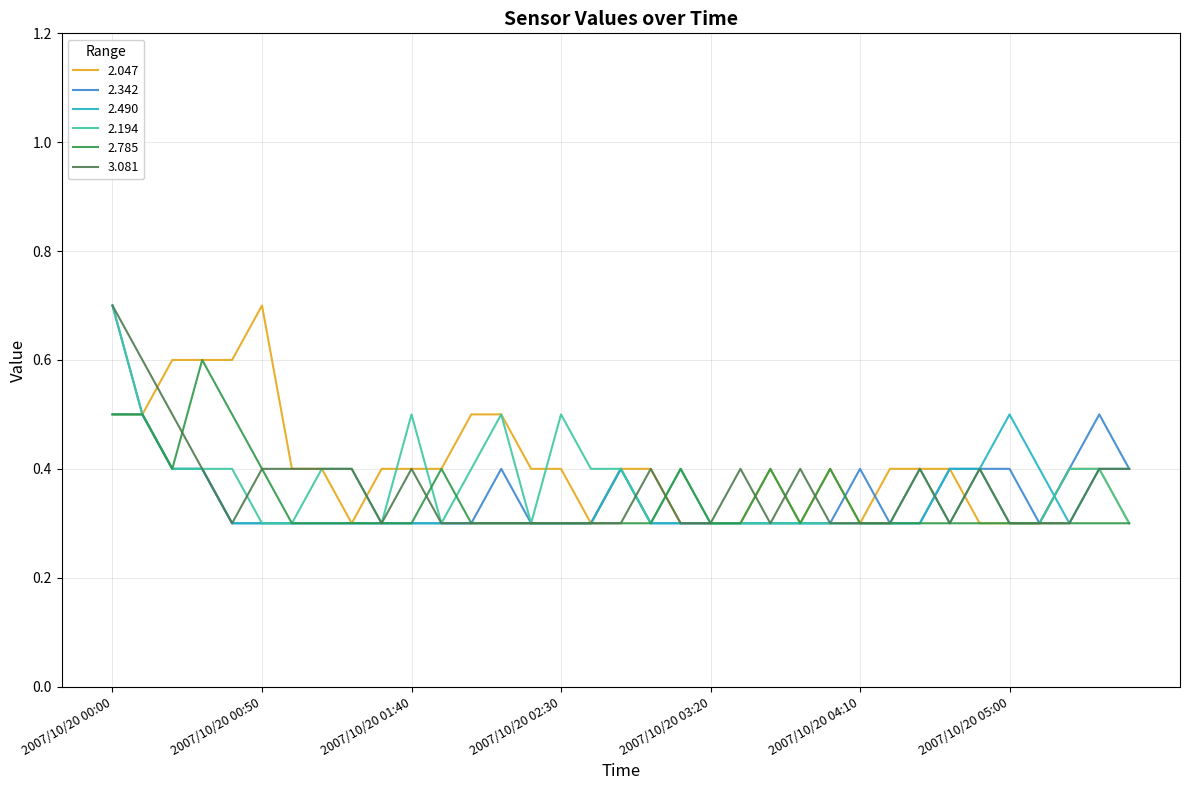

True or false: 2.490 and 3.081 cross at least once.

True